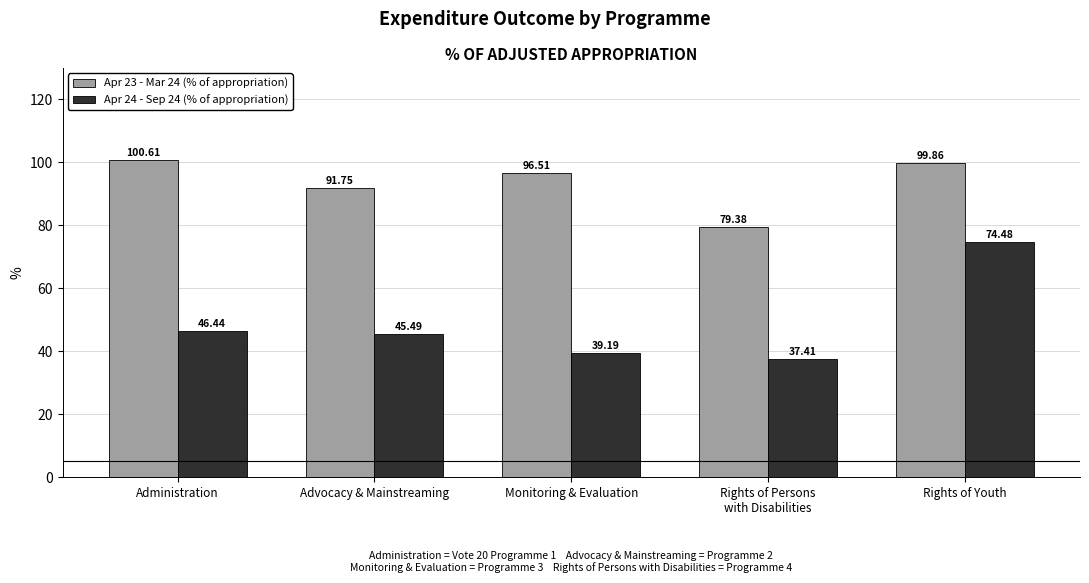

Rank the series by their average value, from highest to lowest.

Apr 23 - Mar 24 (% of appropriation), Apr 24 - Sep 24 (% of appropriation)